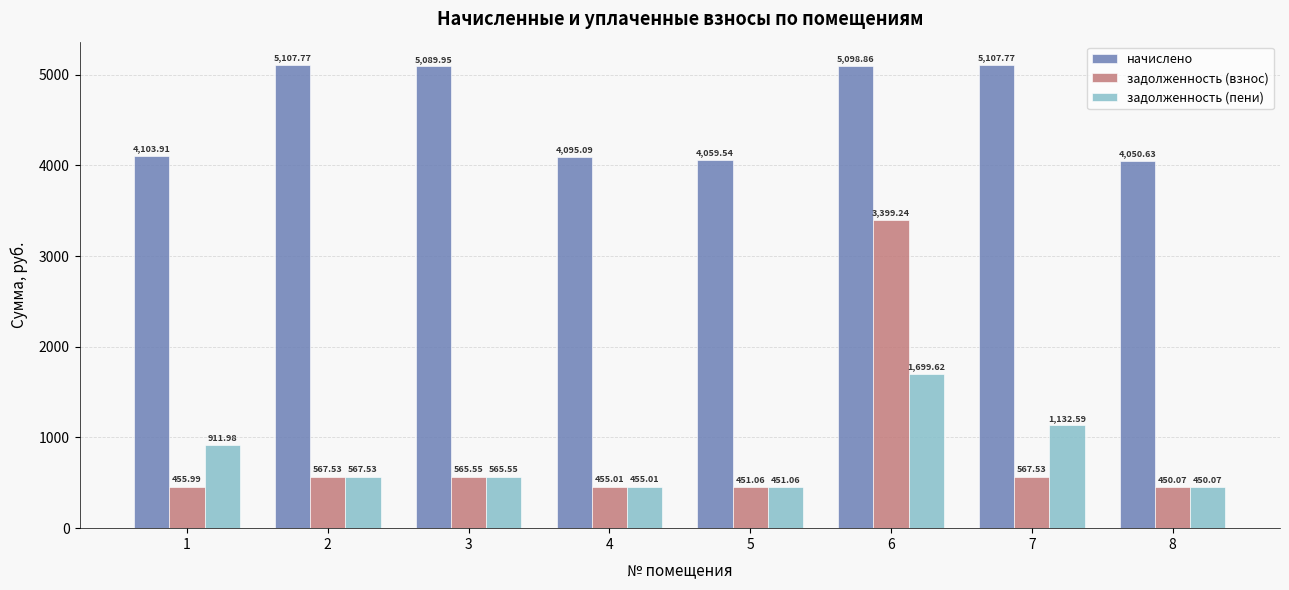

List the labels in order of задолженность (пени) value, largest first.

6, 7, 1, 2, 3, 4, 5, 8